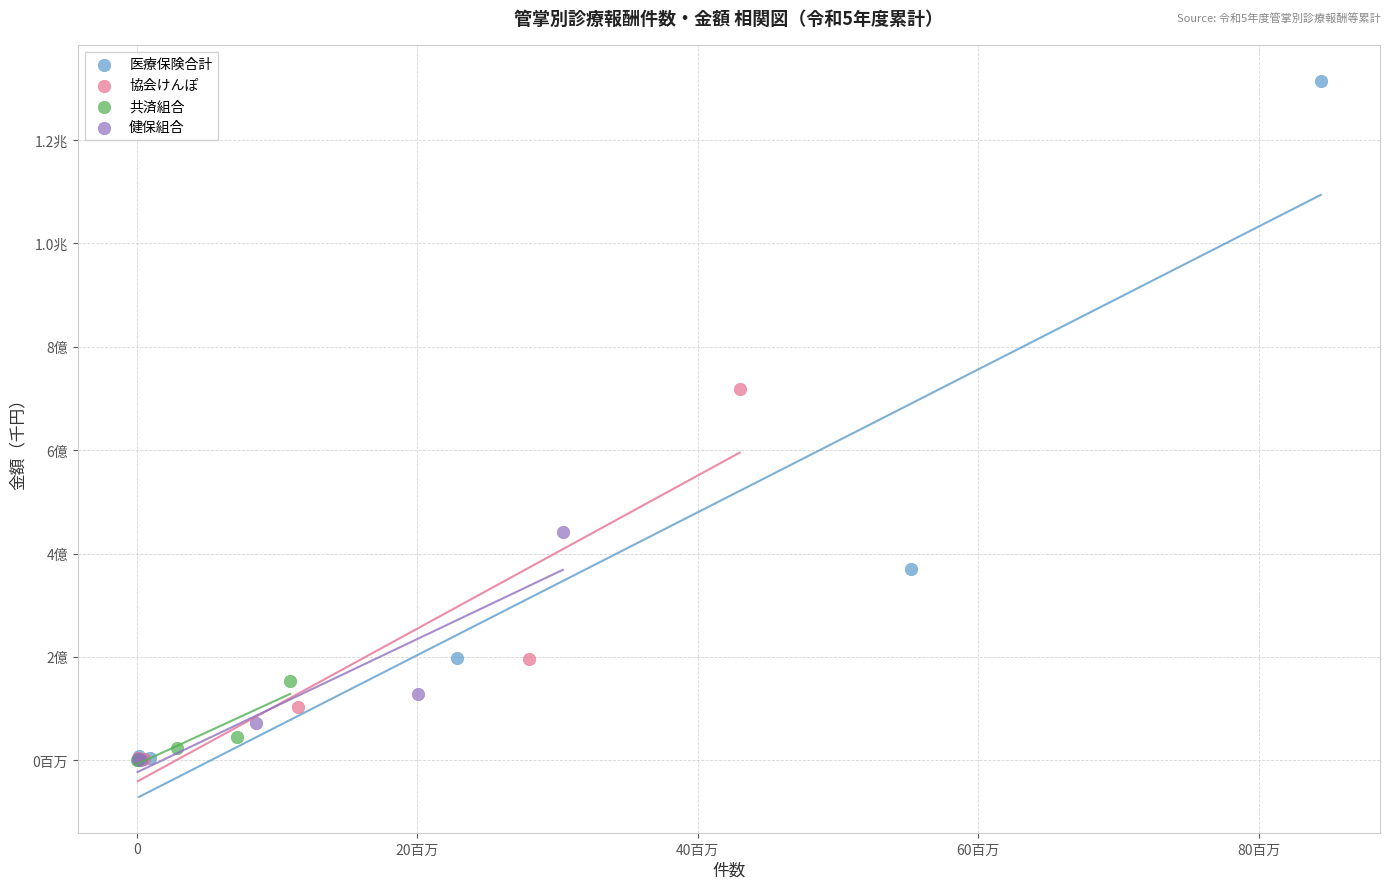

What are all the series names shown in the legend?

医療保険合計, 協会けんぽ, 共済組合, 健保組合